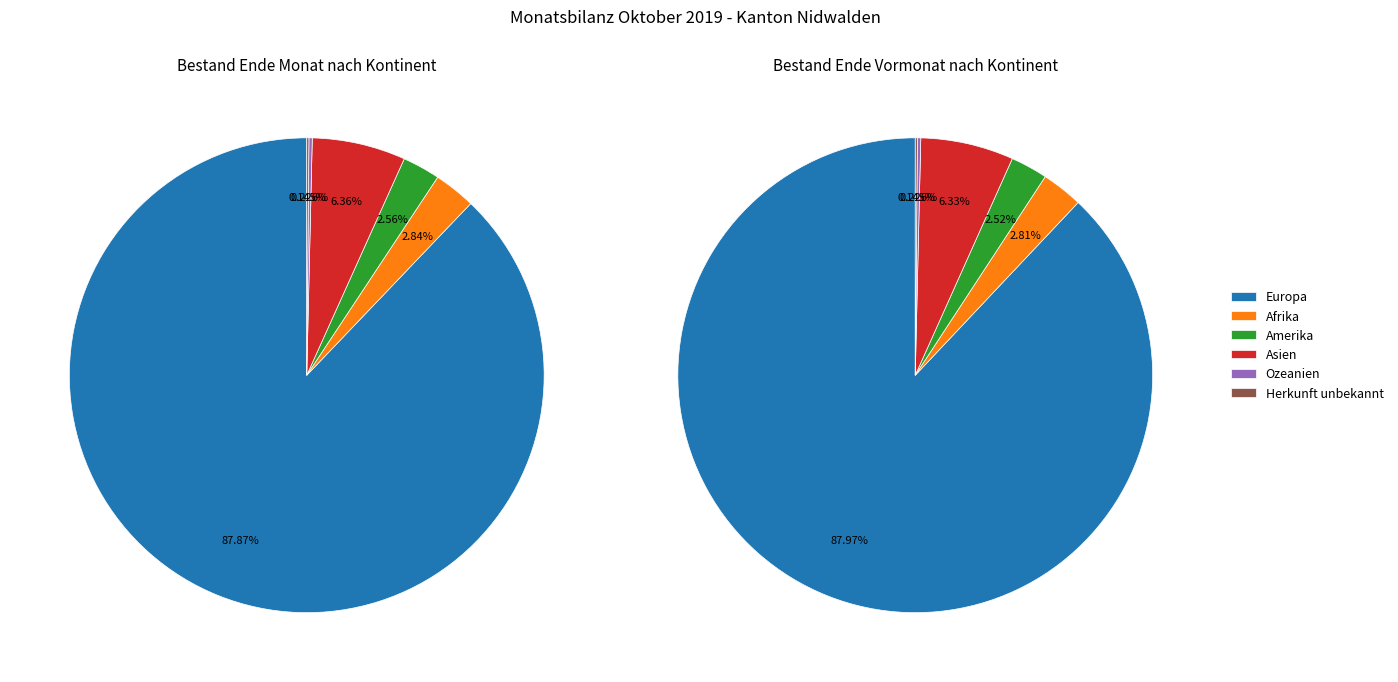

To the nearest percent, what is the combined percentage of Amerika and Herkunft unbekannt?

3%